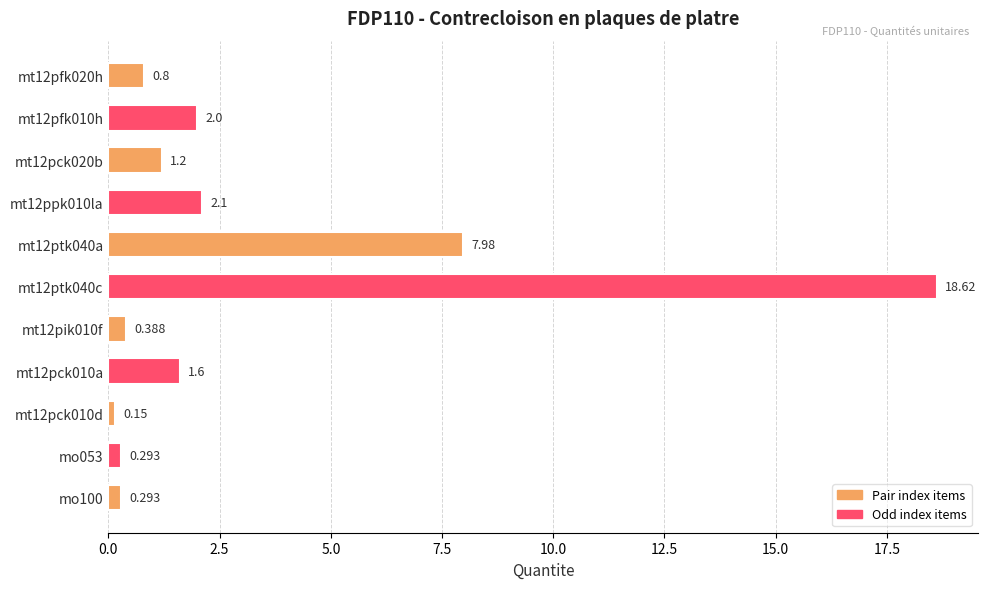

Count the number of data series in this chart.

1